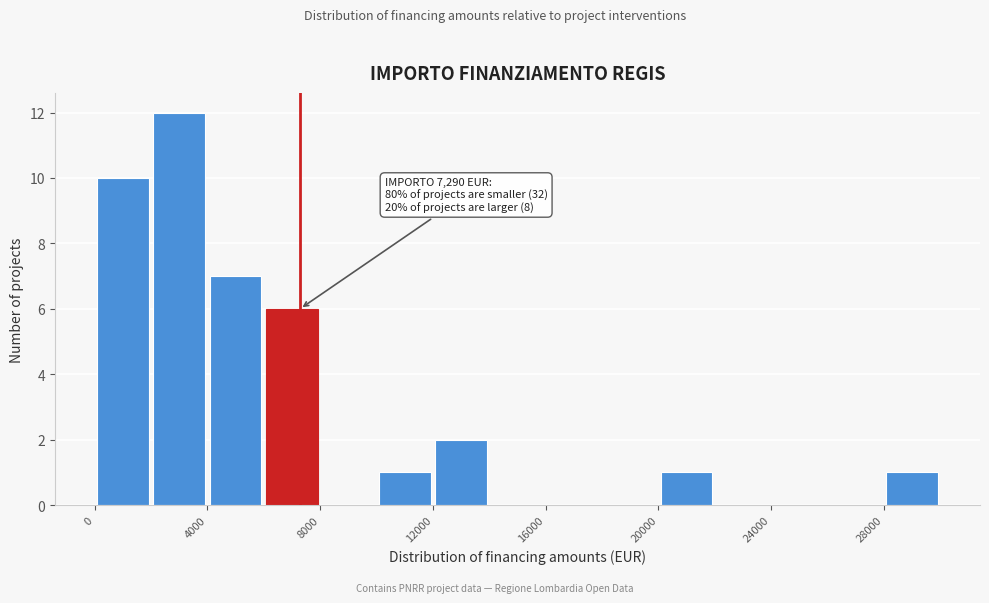

Which range on the x-axis has the tallest bar?

2000 to 4000